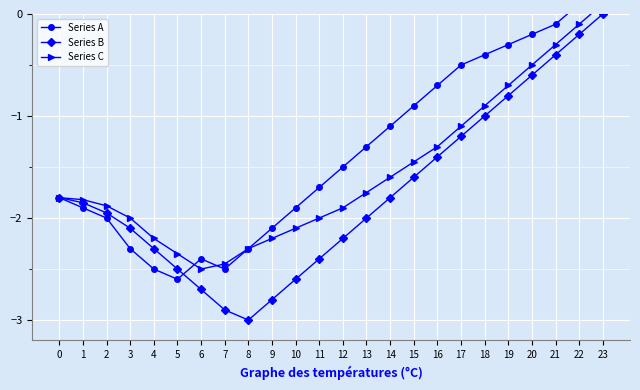

Read the Series A value at 8.

-2.3